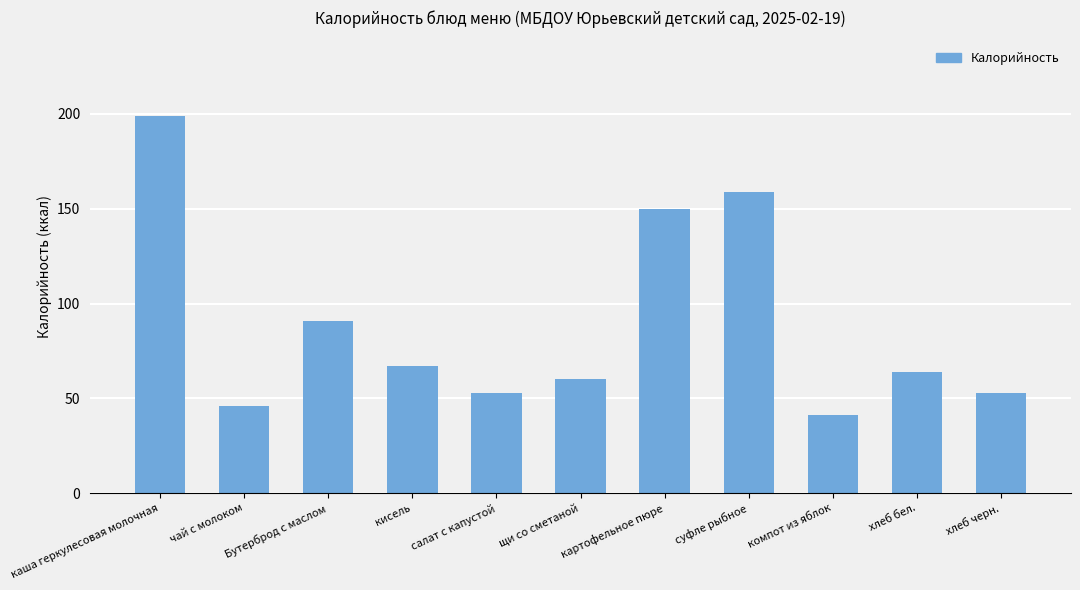

How many categories are shown in the chart?

11